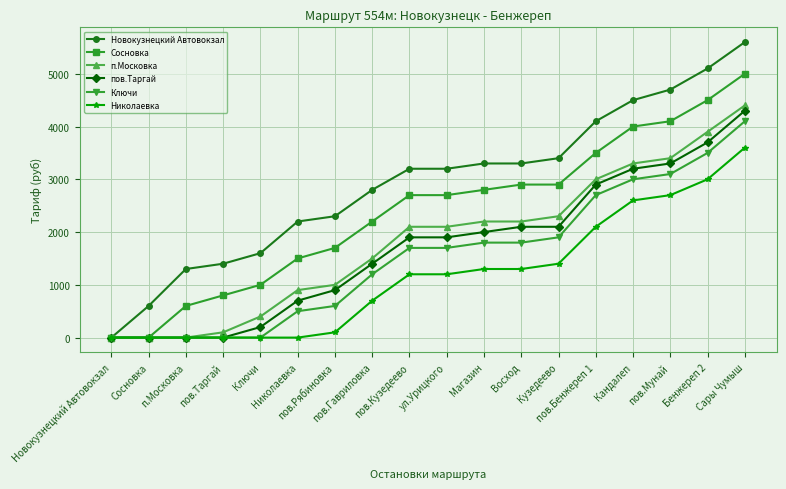

How many categories are shown in the chart?

18